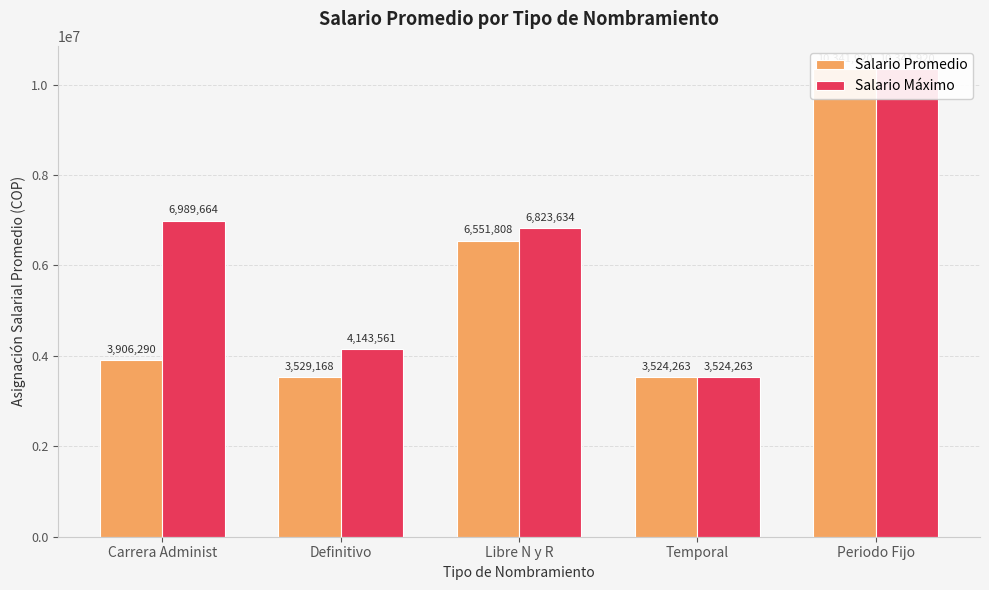

What are all the series names shown in the legend?

Salario Promedio, Salario Máximo